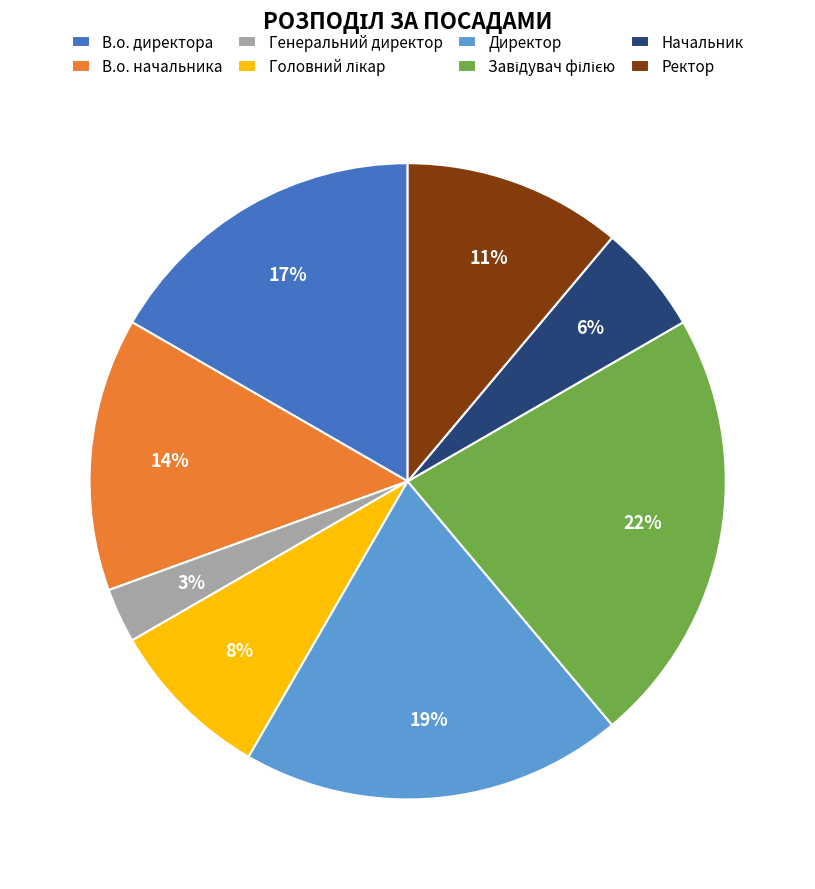

Which category has the smallest portion of the pie?

Генеральний директор